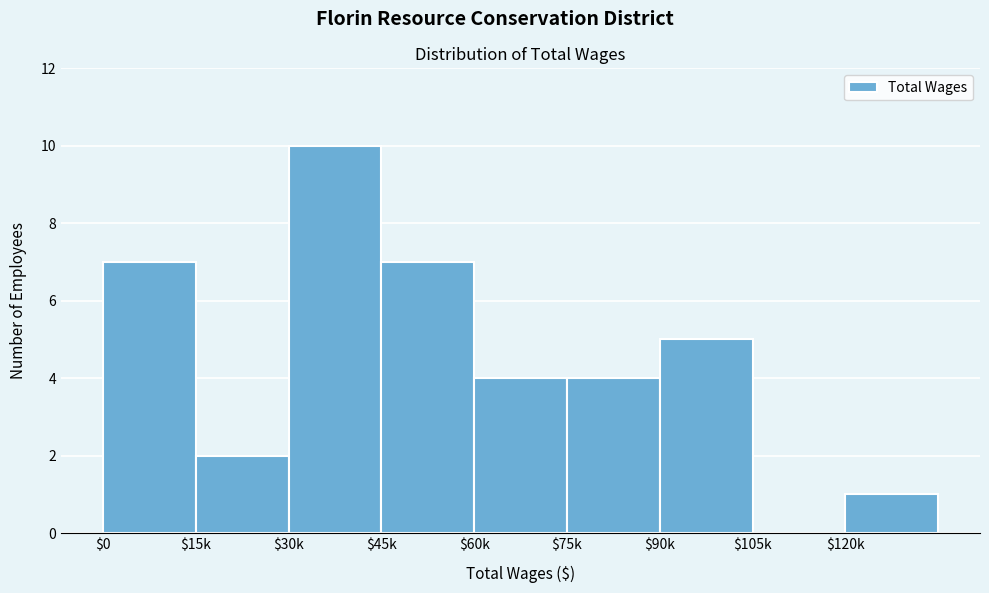

What is the sum of all values?

40